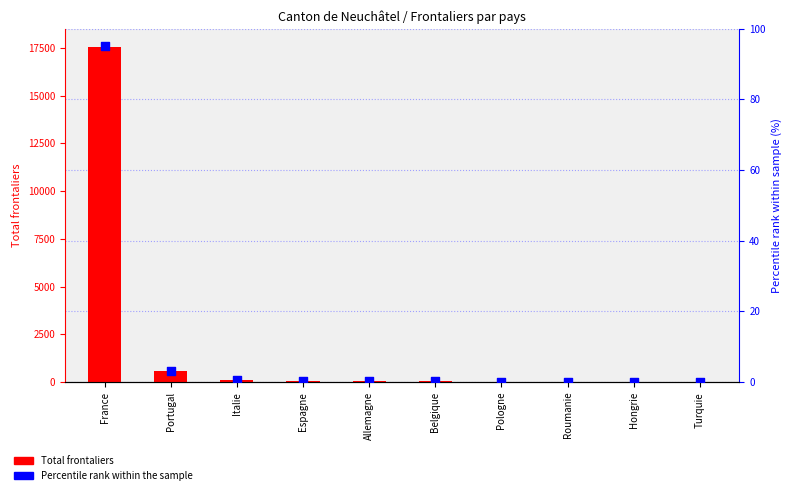

What are all the series names shown in the legend?

Total frontaliers, Percentile rank within the sample